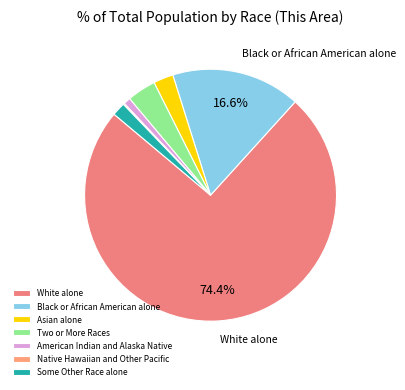

To the nearest percent, what is the combined percentage of White alone and American Indian and Alaska Native?

75%